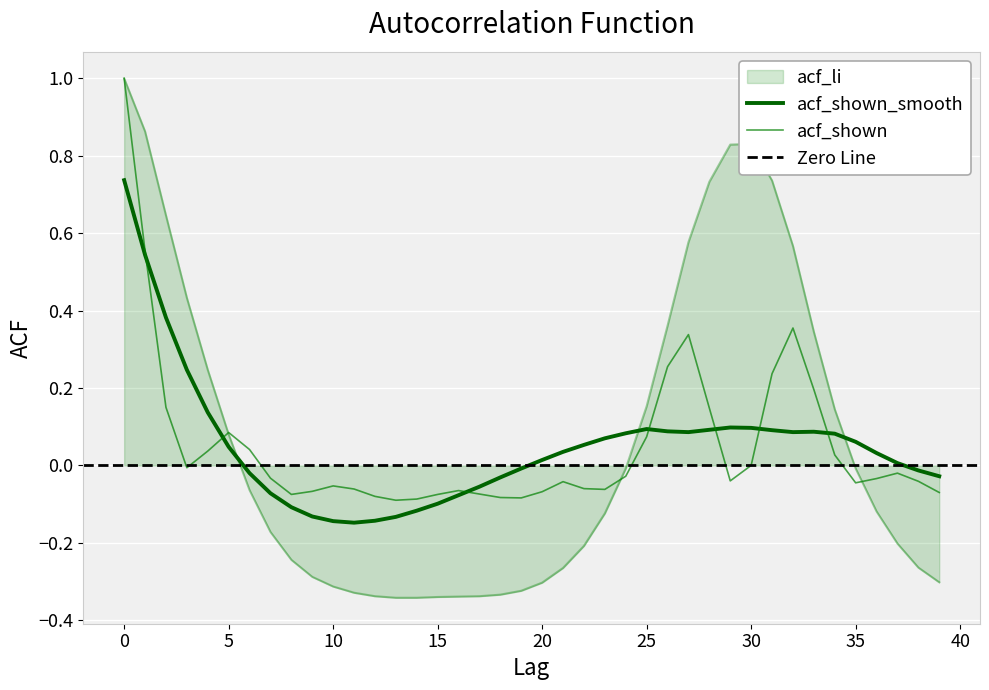

At which label is acf_shown closest to 0?

30